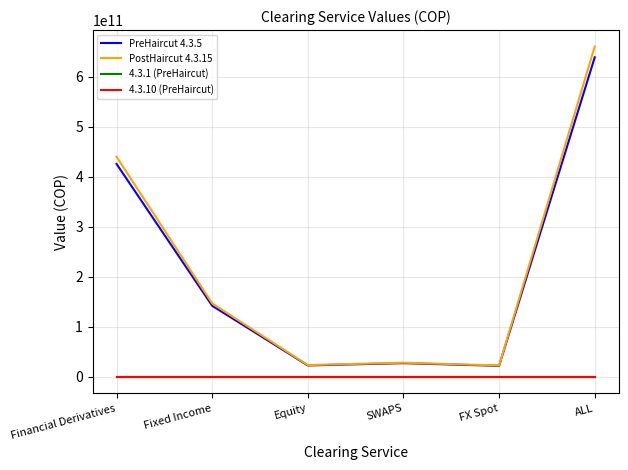

What is the label of the 3rd point from the right?

SWAPS